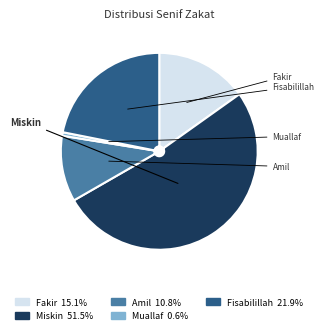

Is there a majority slice in this chart?

Yes